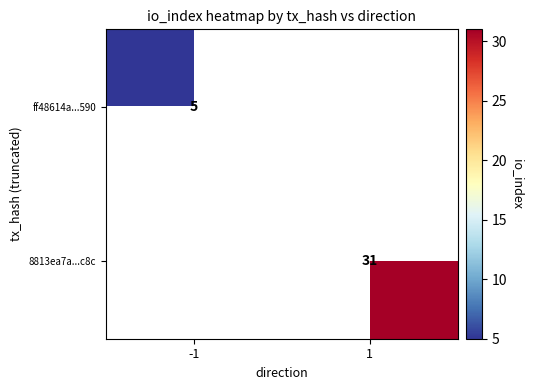

True or false: ff48614a...590 has a value of 5 at -1.

True